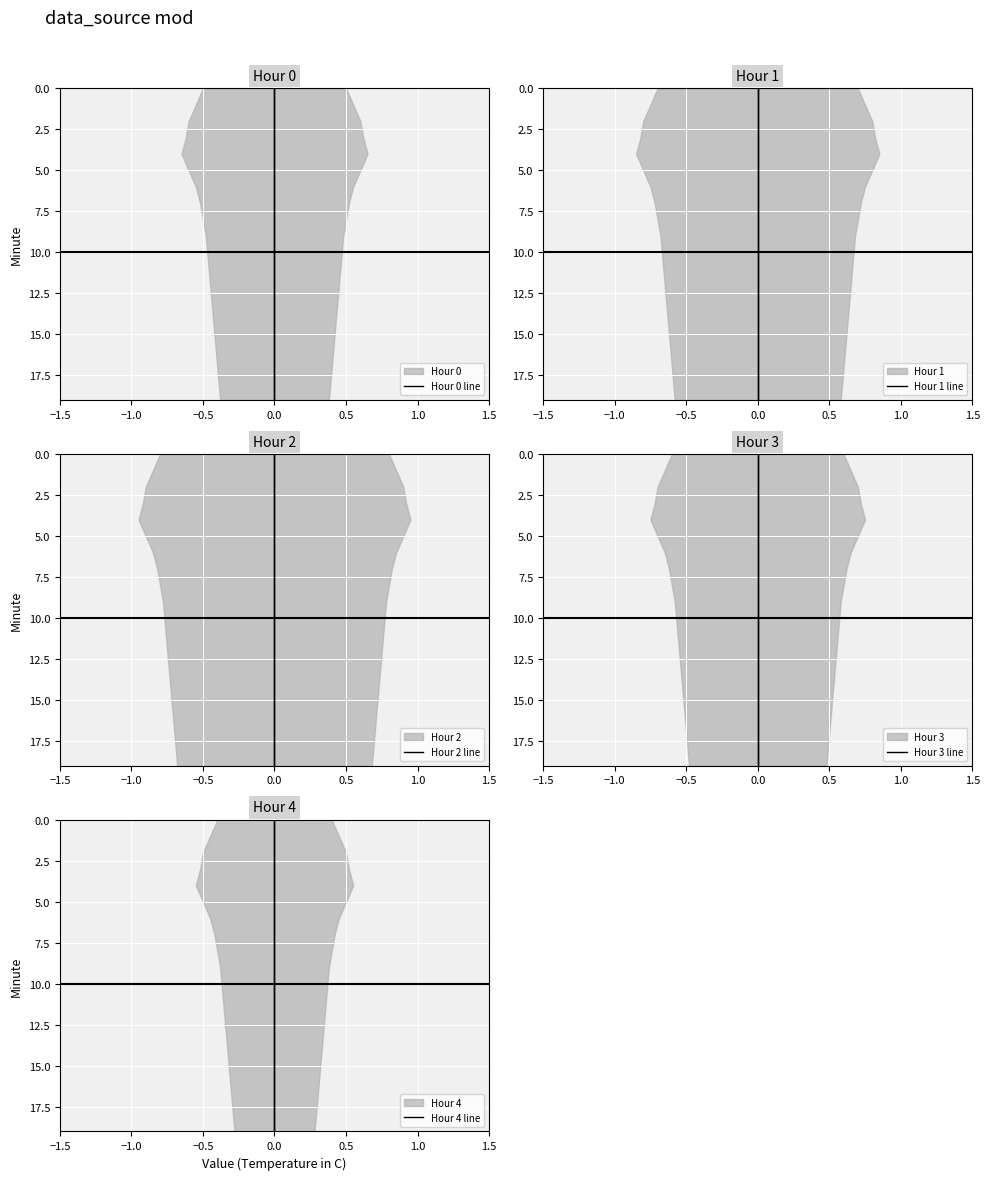

At which category is the sum across all series the highest?

19